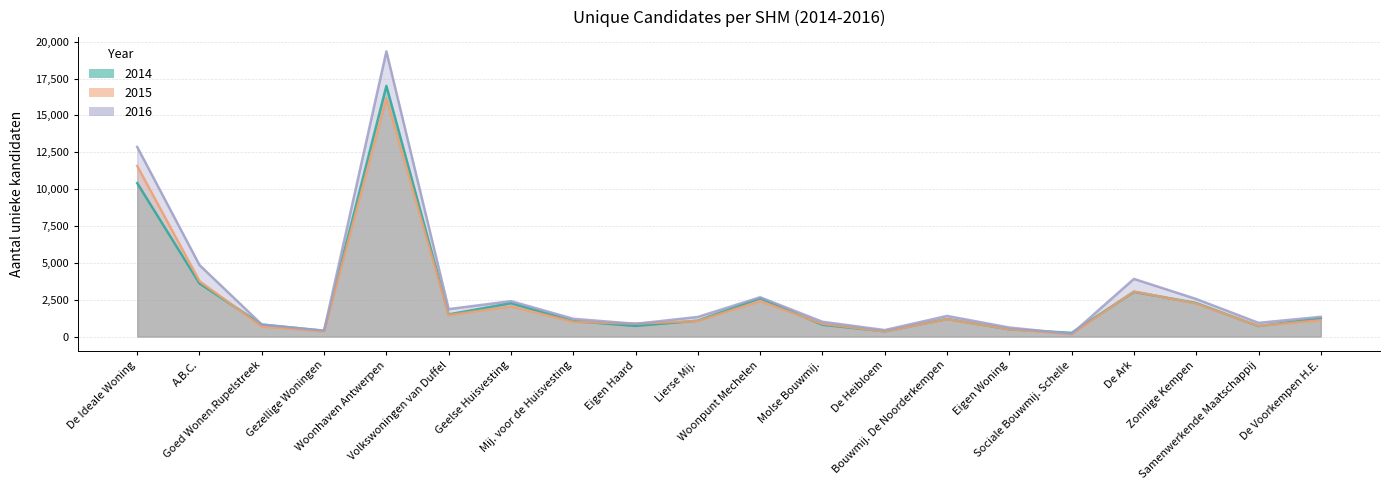

True or false: 2016 has a value of 5607 at De Ark.

False